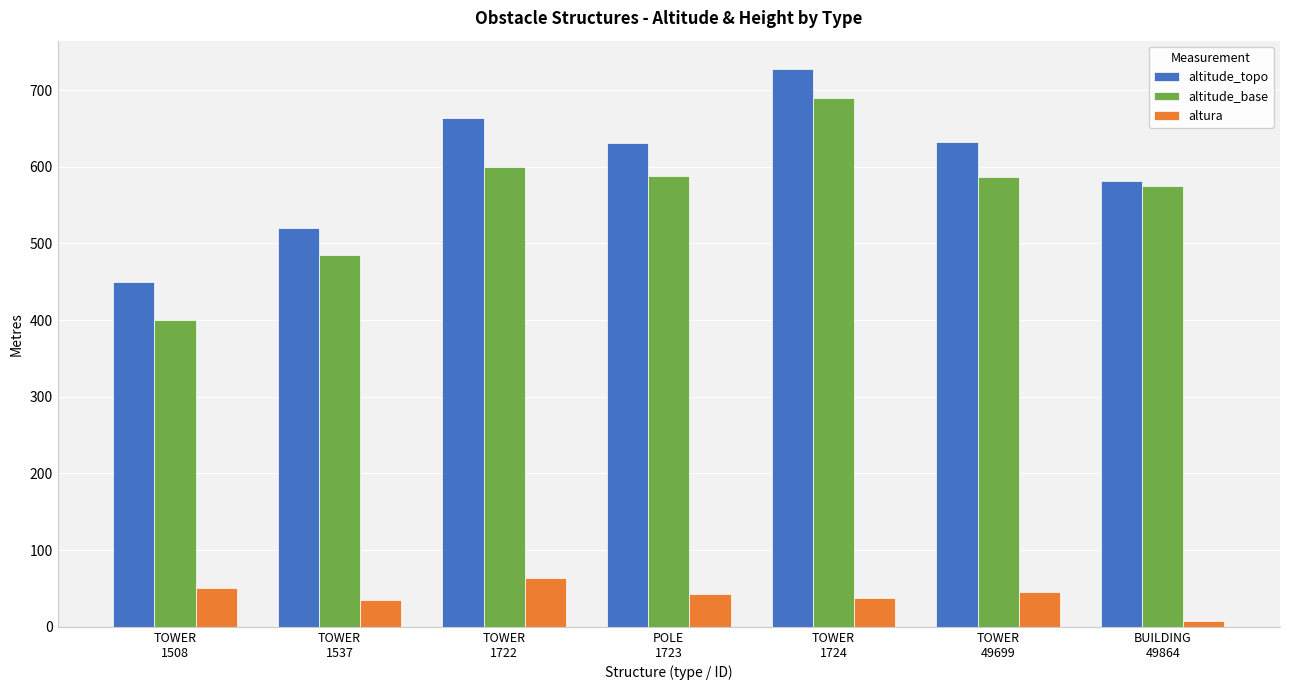

What position from the left is POLE
1723?

4